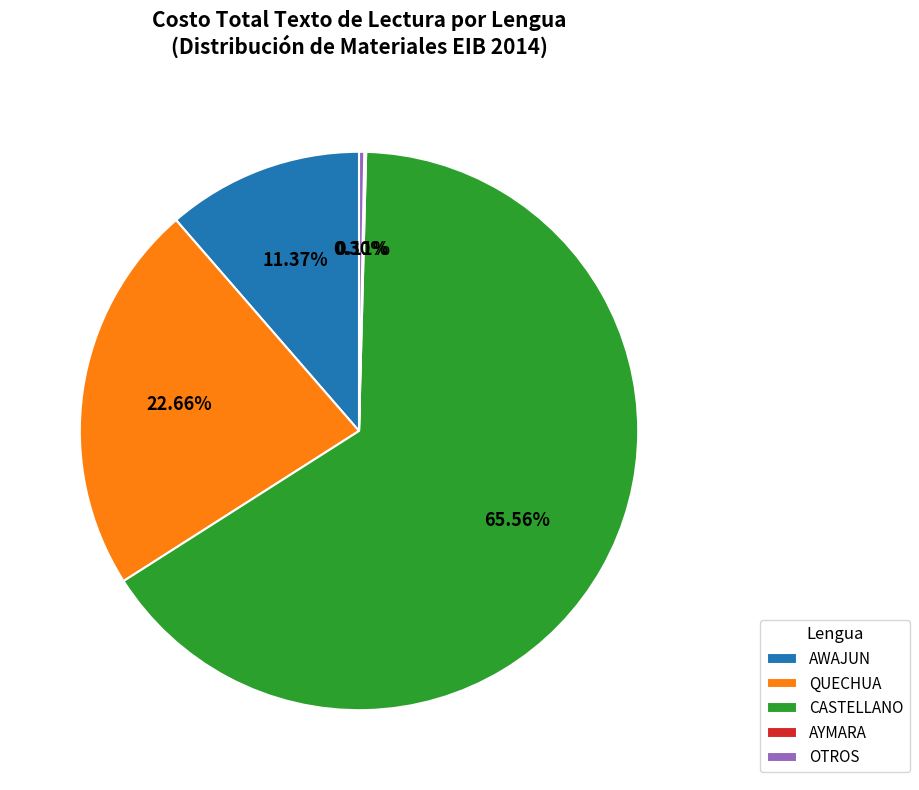

Which has a higher value, OTROS or QUECHUA?

QUECHUA